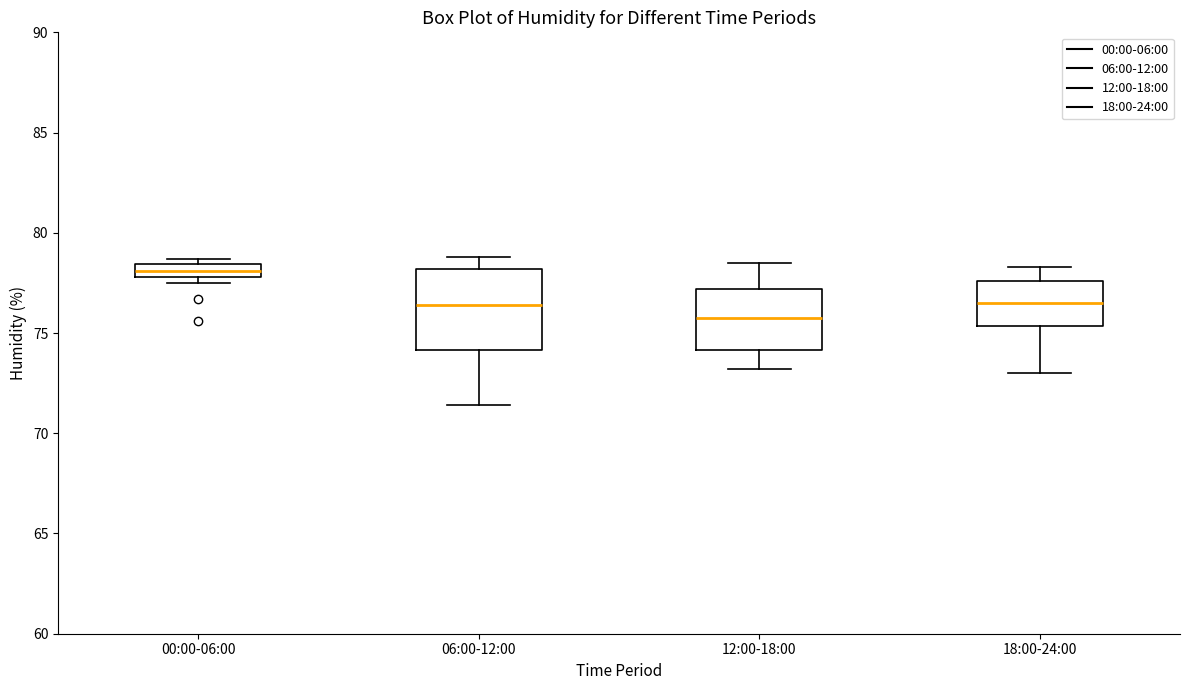

Which box is the tallest, from its lower edge to its upper edge?

06:00-12:00